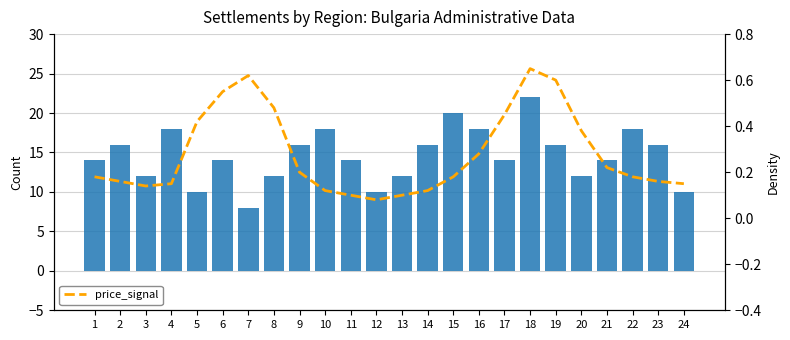

How many groups of bars are there?

24